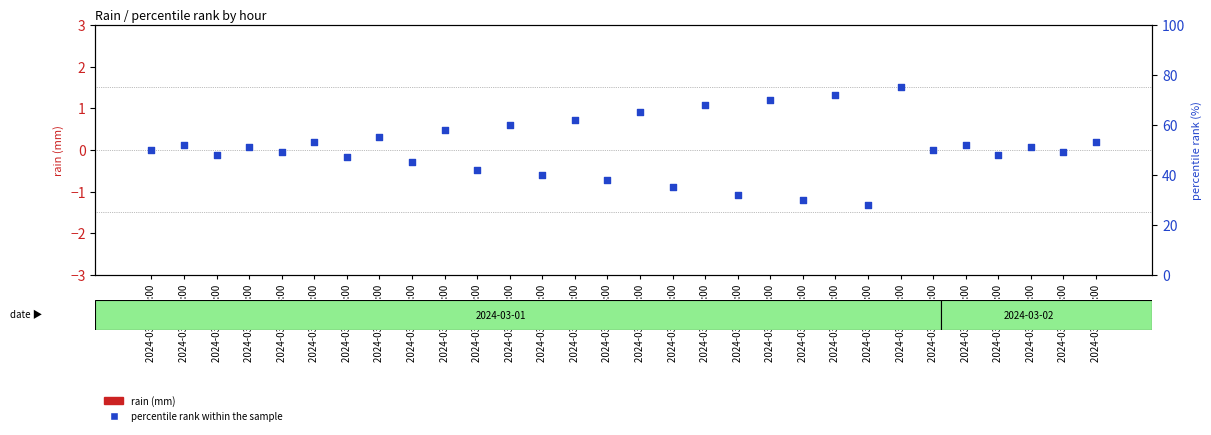

At how many categories does at least one series exceed 38?

25